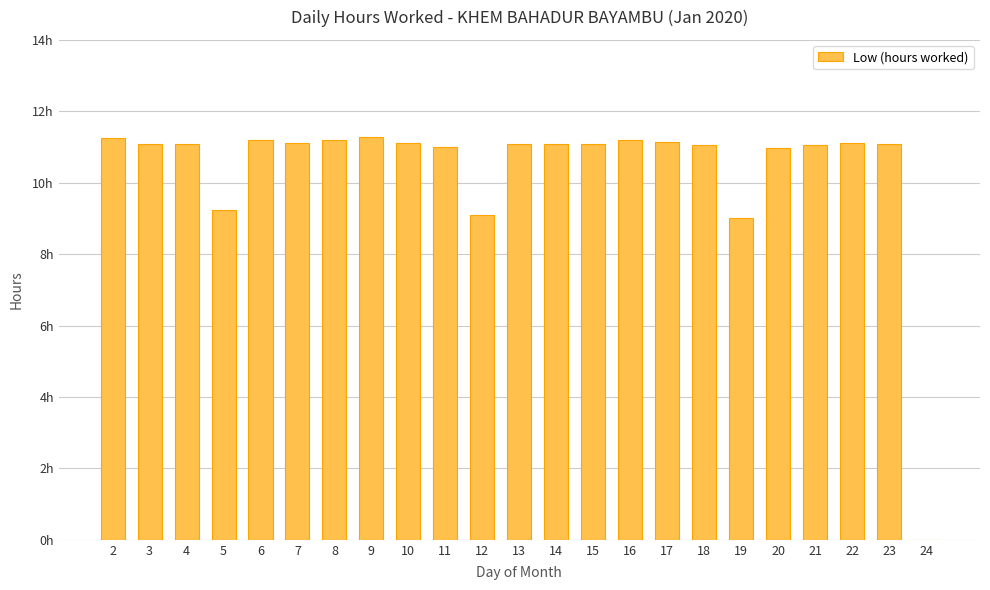

What is the value of the 7th bar from the left?

11.2